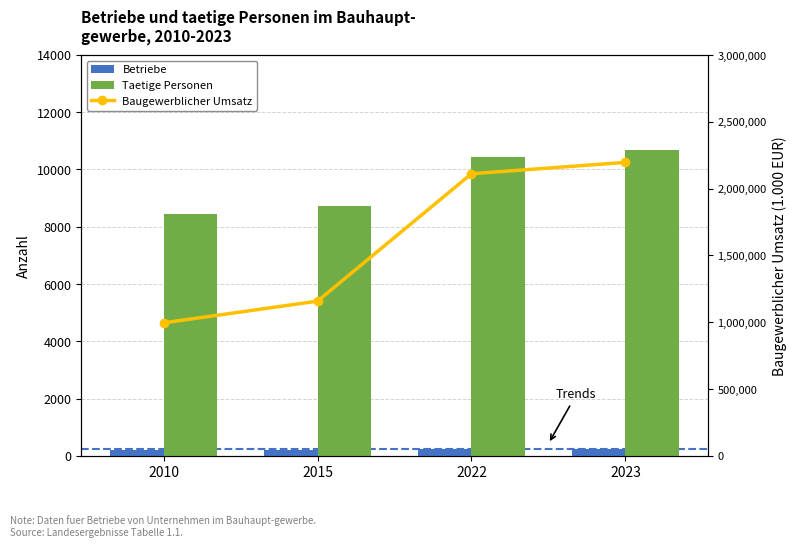

Reading right to left, list all the values displayed in this chart.

Betriebe: 2023=246	2022=236	2015=213	2010=195
Taetige Personen: 2023=10679	2022=10427	2015=8719	2010=8434
Baugewerblicher Umsatz: 2023=2196129	2022=2111133	2015=1157627	2010=994968